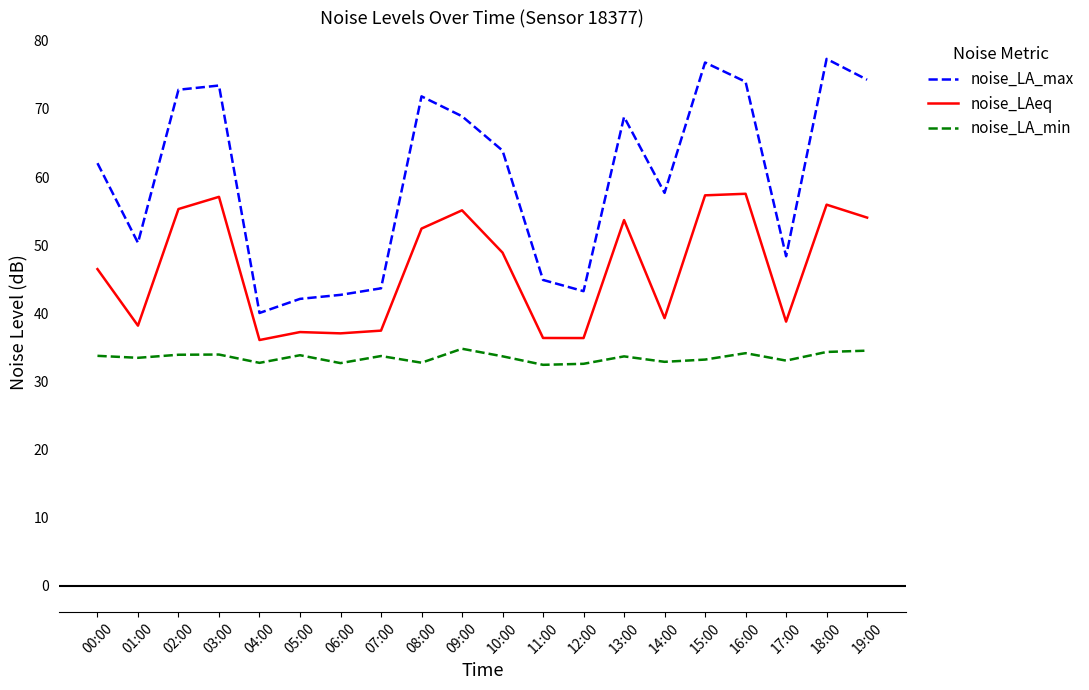

The noise_LAeq series shows 55.3 at 02:00. True or false?

True